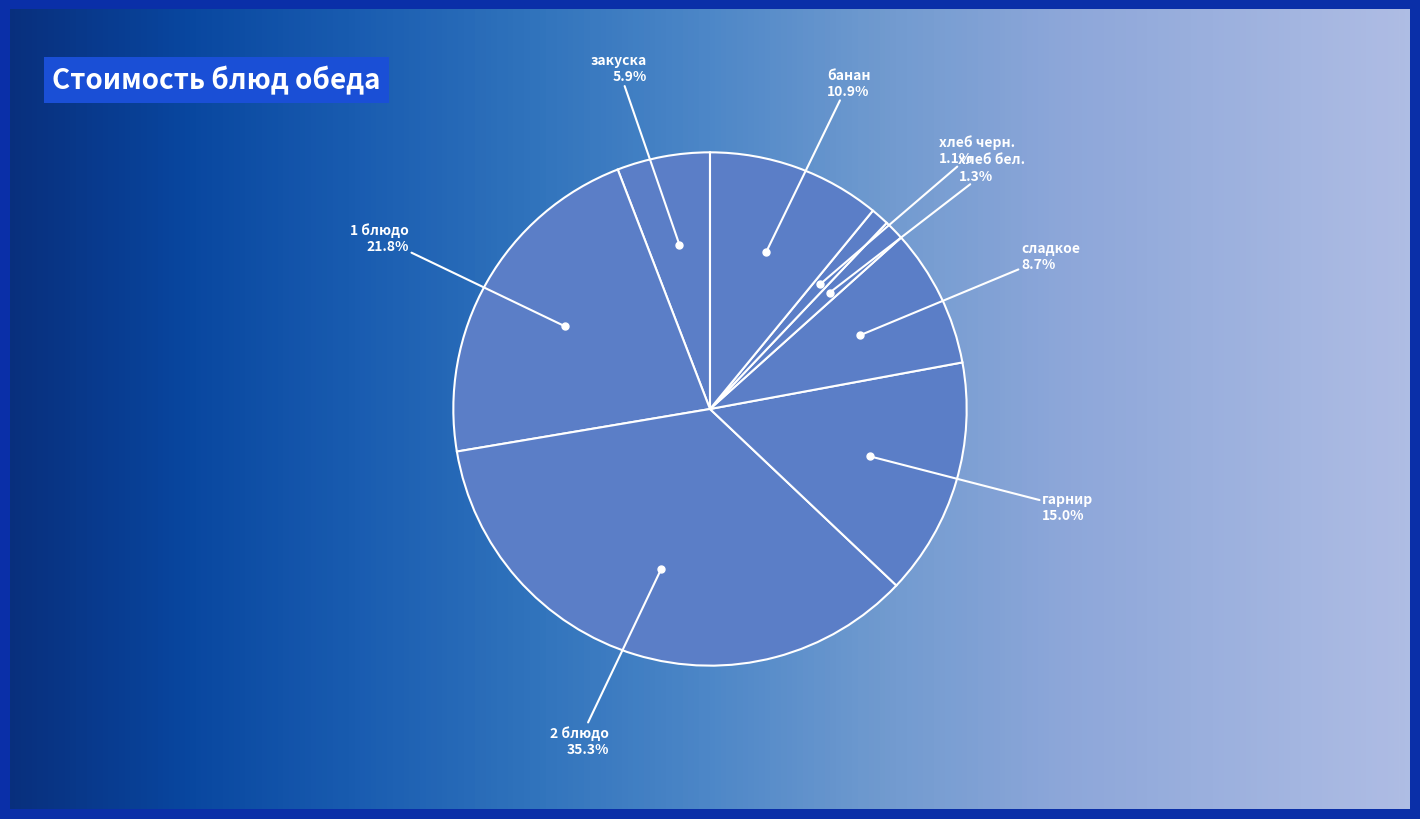

What is the largest slice in the pie chart?

2 блюдо